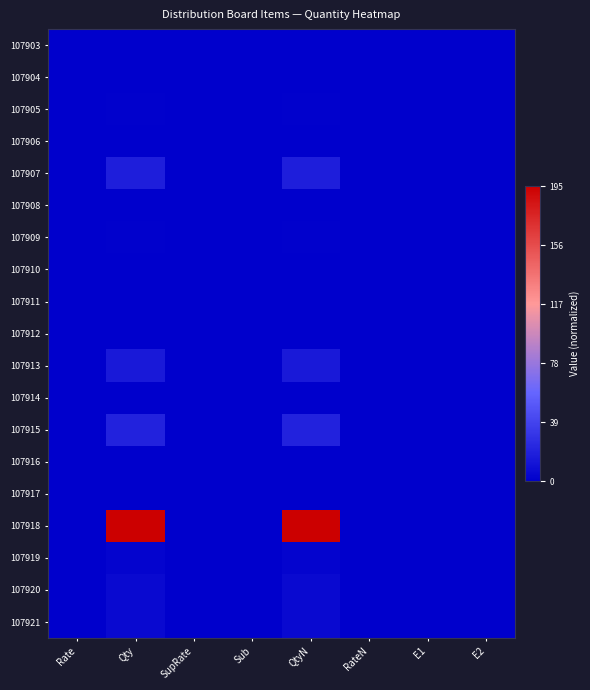

Rank the series by their maximum value, from lowest to highest.

107903, 107904, 107906, 107908, 107910, 107911, 107912, 107914, 107916, 107917, 107905, 107909, 107919, 107920, 107921, 107913, 107907, 107915, 107918